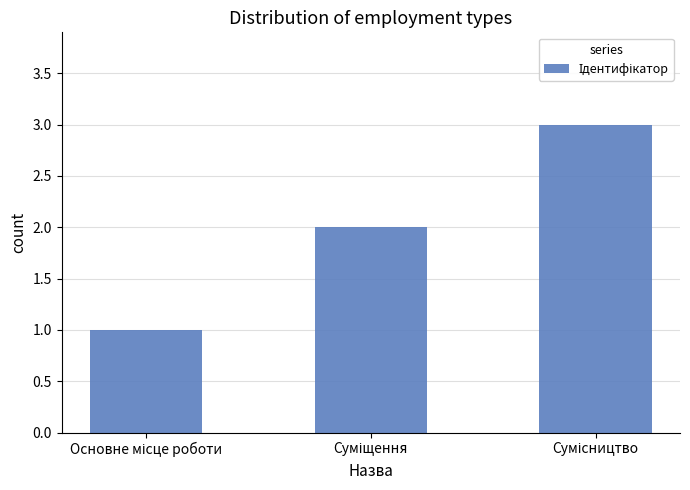

How many values are between 1 and 3?

3